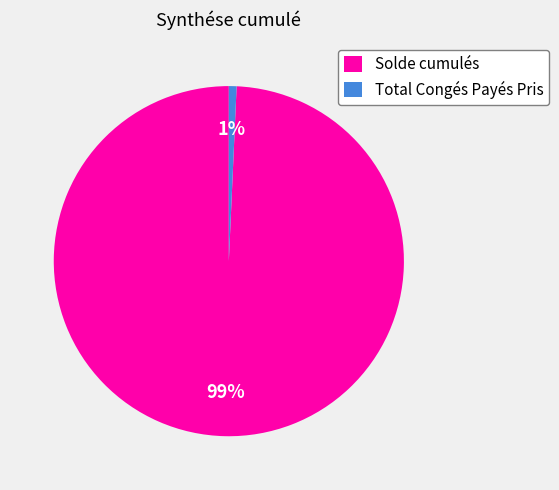

Does Total Congés Payés Pris account for over 50% of the chart?

No